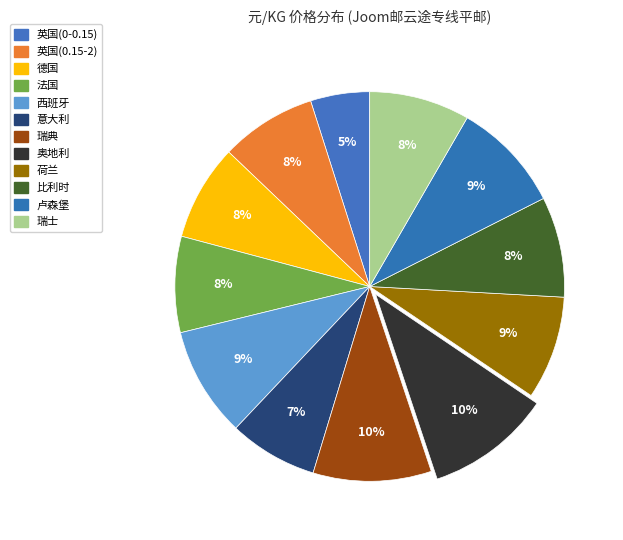

What percentage do 瑞典 and 荷兰 together represent?

18.4%